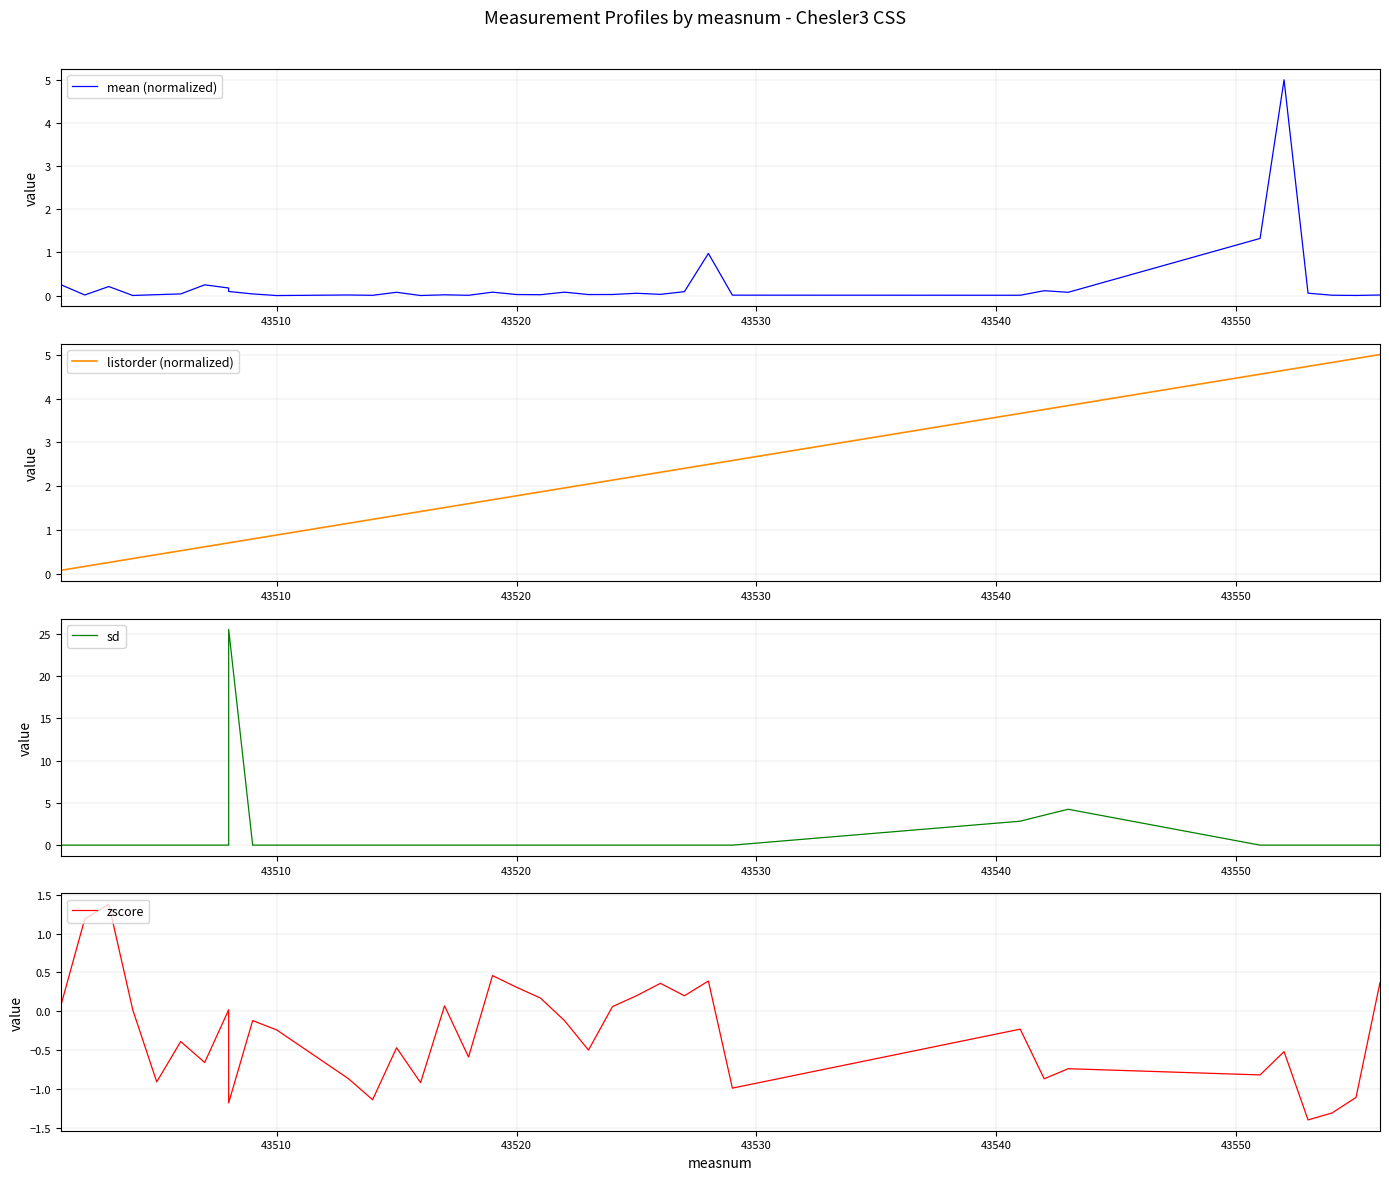

What is the difference between the maximum and minimum values in the sd series?

25.5